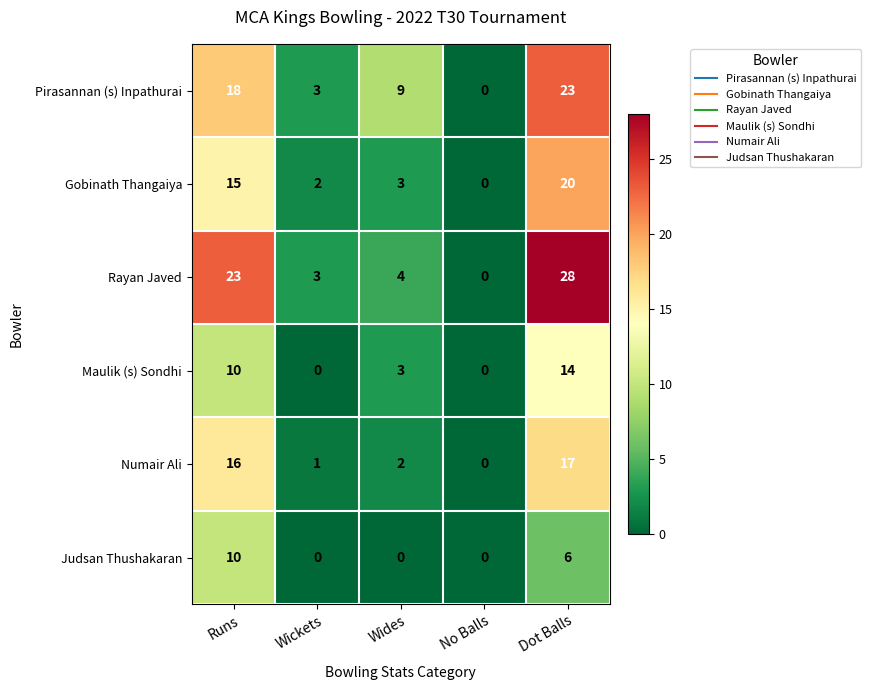

Where is Pirasannan (s) Inpathurai nearest to the value 11?

Wides